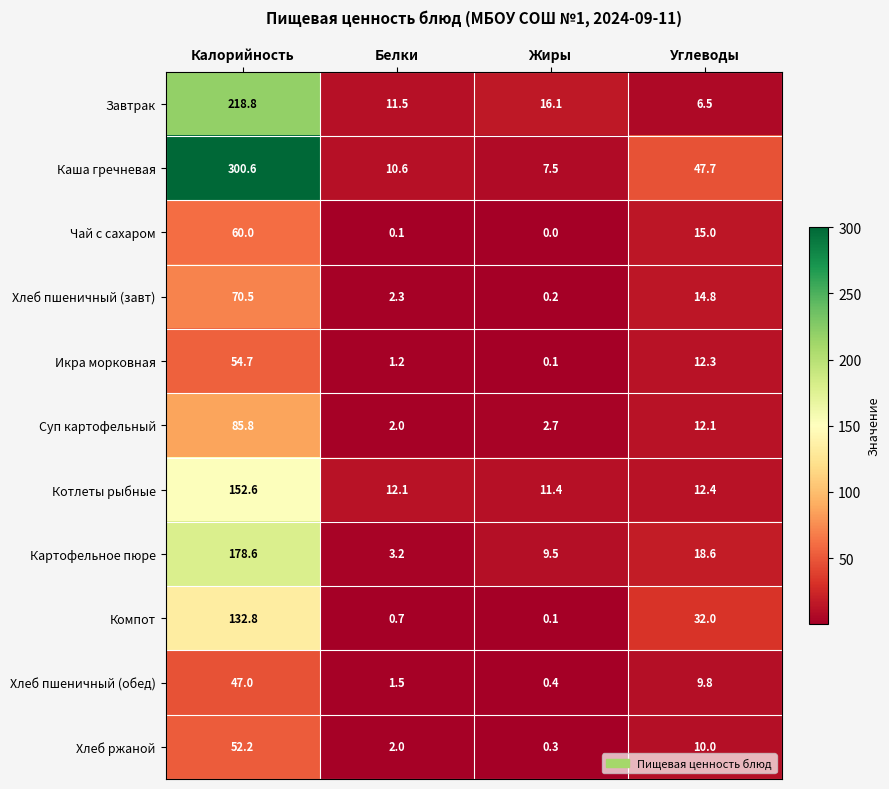

How many data points in Котлеты рыбные are less than 12?

1